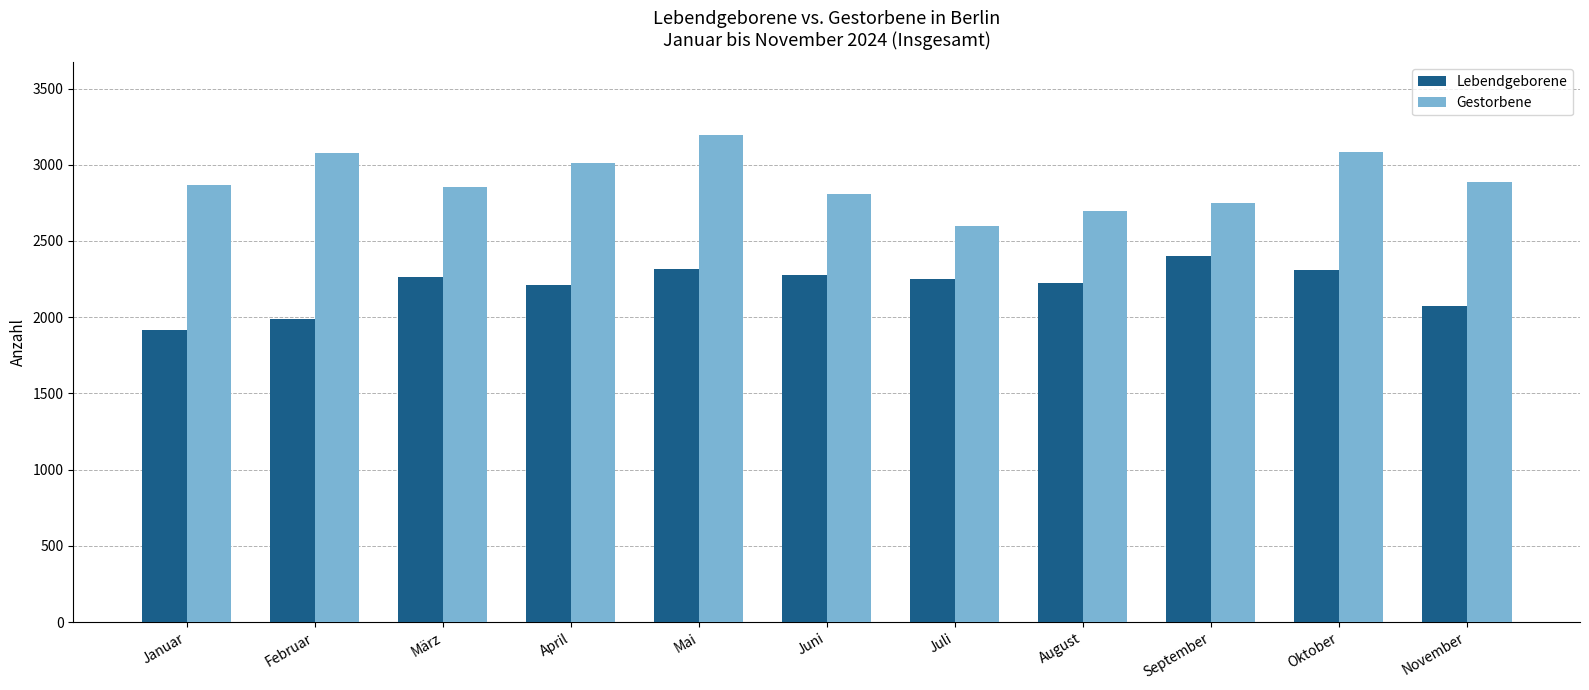

Which category has the lowest value in the Lebendgeborene series?

Januar